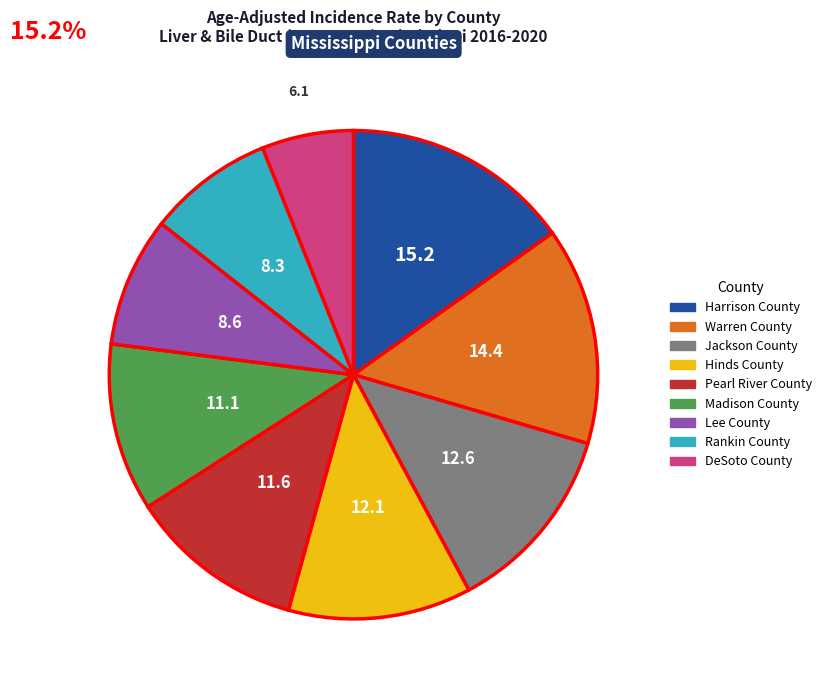

Between Pearl River County and Jackson County, which is larger?

Jackson County